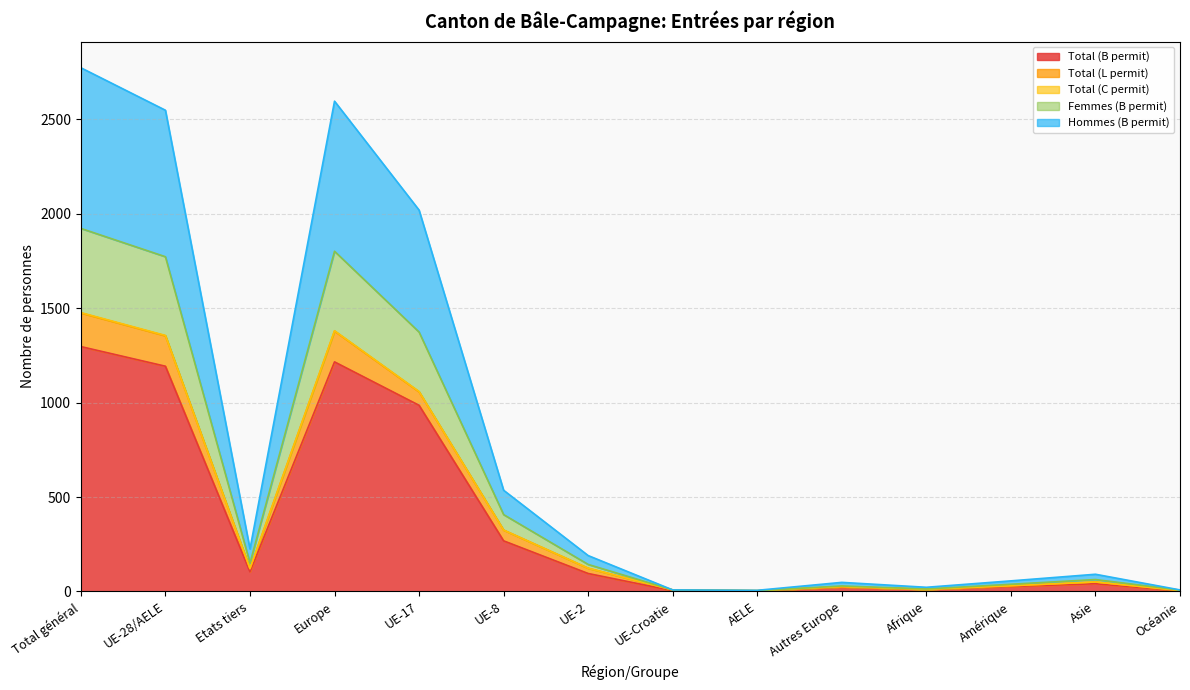

What is the label of the 7th point from the left?

UE-2